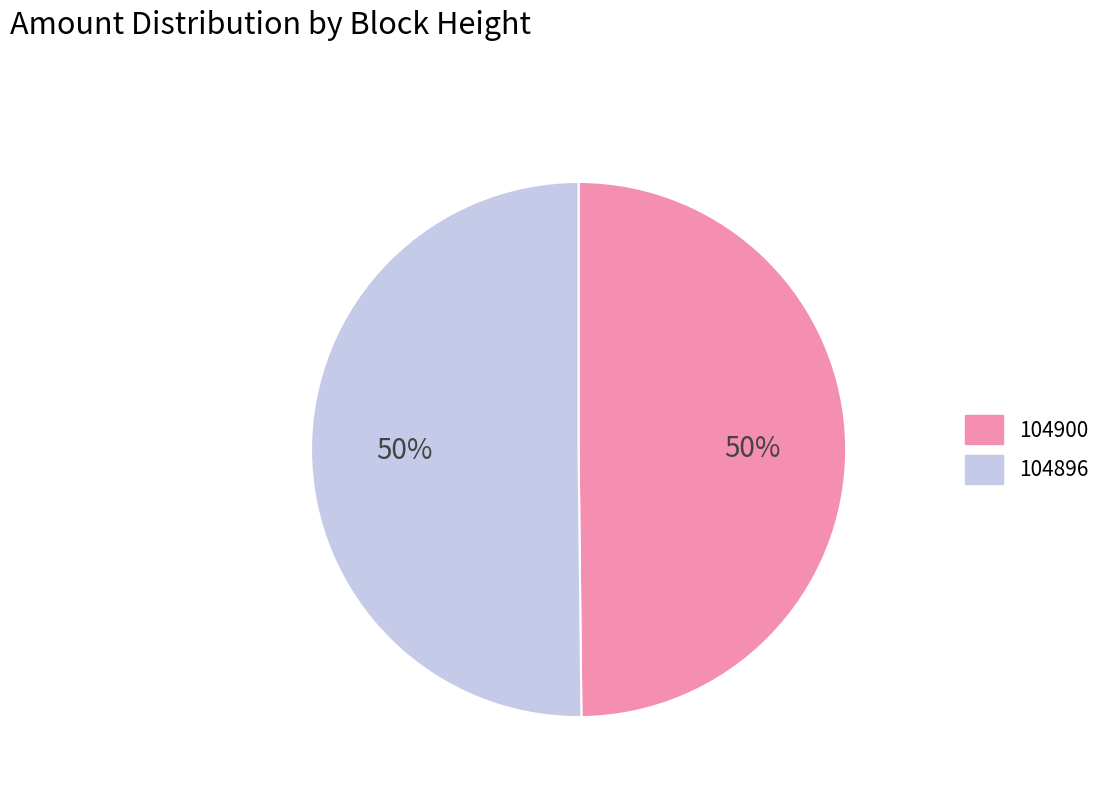

To the nearest percent, what is the average slice percentage?

50%